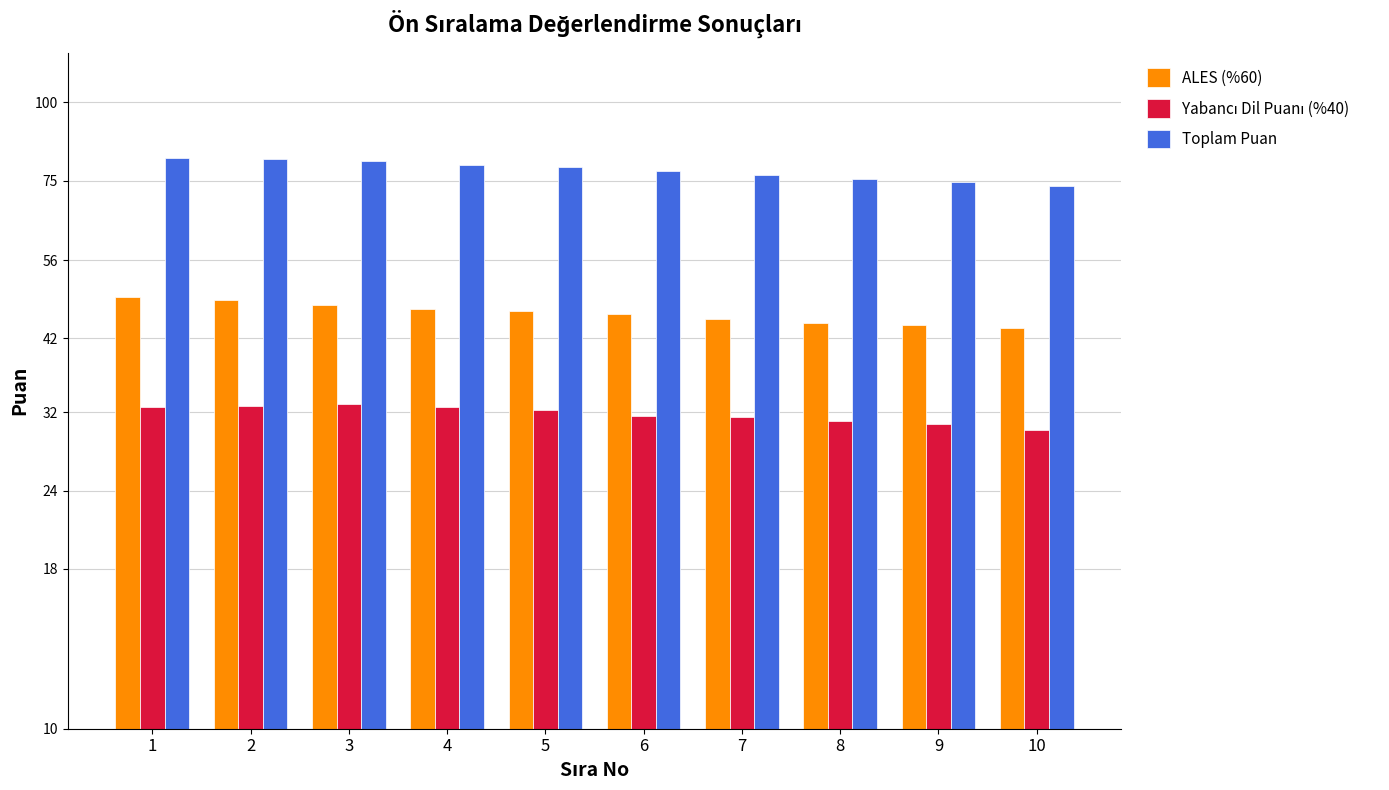

List the labels in order of ALES (%60) value, smallest first.

10, 9, 8, 7, 6, 5, 4, 3, 2, 1